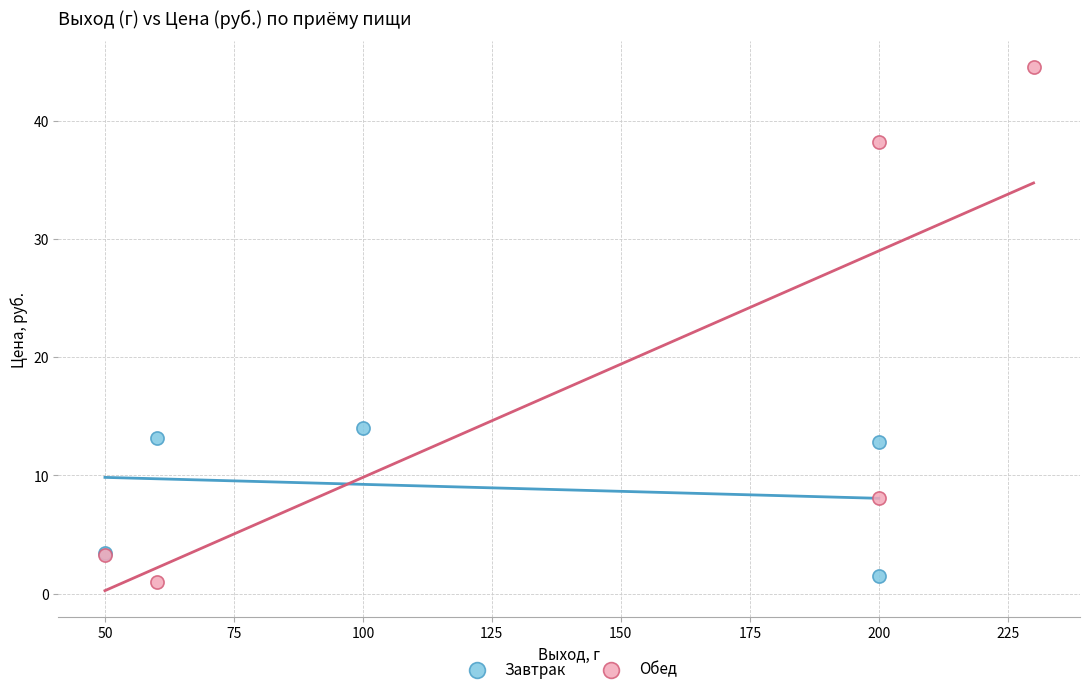

Which series has the widest spread of Y values?

Обед